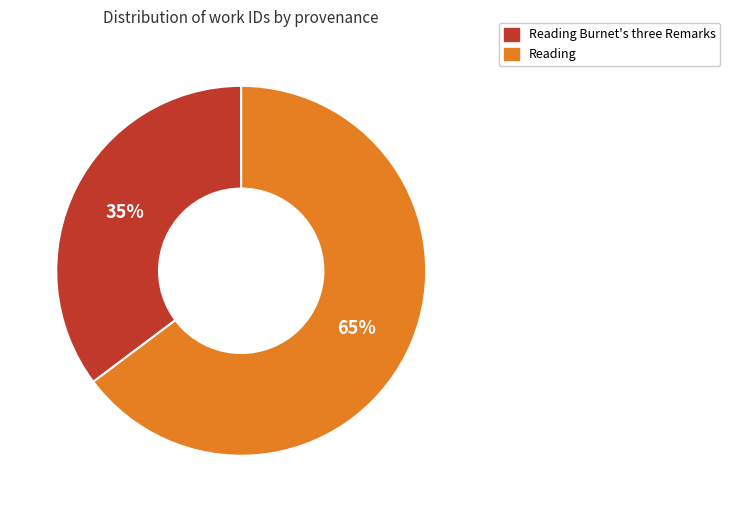

To the nearest percent, what percentage of the pie is Reading Burnet's three Remarks?

35%